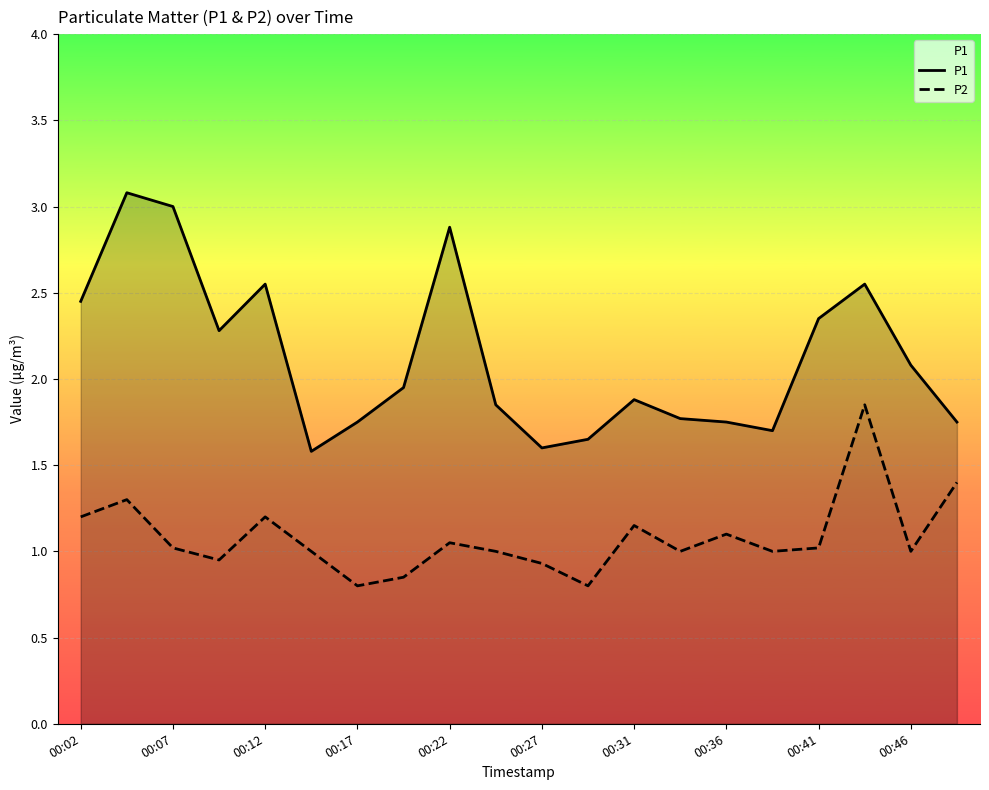

List the series in order of their peak value, highest first.

P1, P2